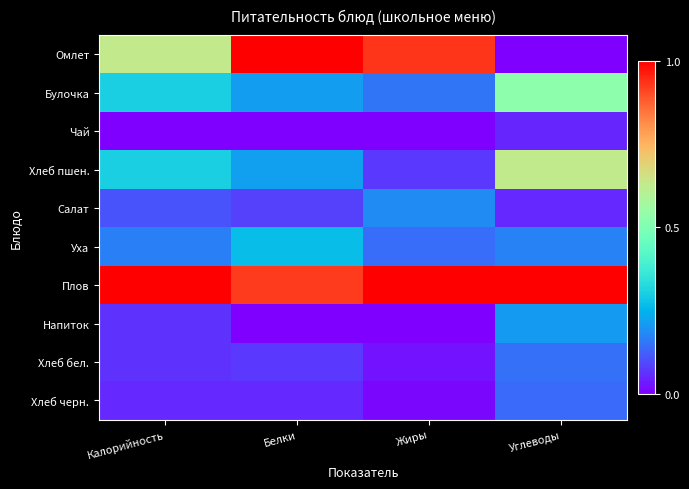

Rank the series at Белки from highest to lowest value.

Омлет, Плов, Уха, Хлеб пшен., Булочка, Салат, Хлеб бел., Хлеб черн., Напиток, Чай